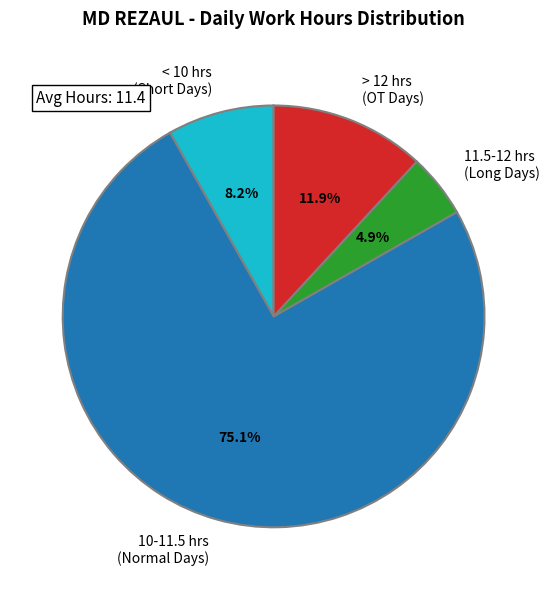

Rank the categories by value from highest to lowest.

10-11.5 hrs (Normal Days), > 12 hrs (OT Days), < 10 hrs (Short Days), 11.5-12 hrs (Long Days)